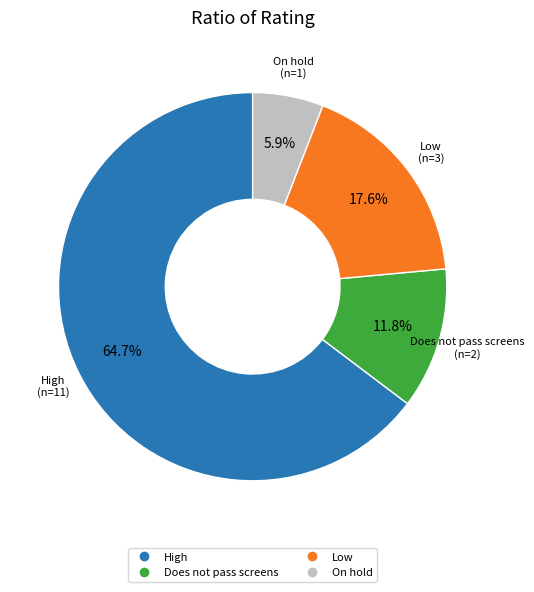

Is there any slice that represents more than half of the pie?

Yes